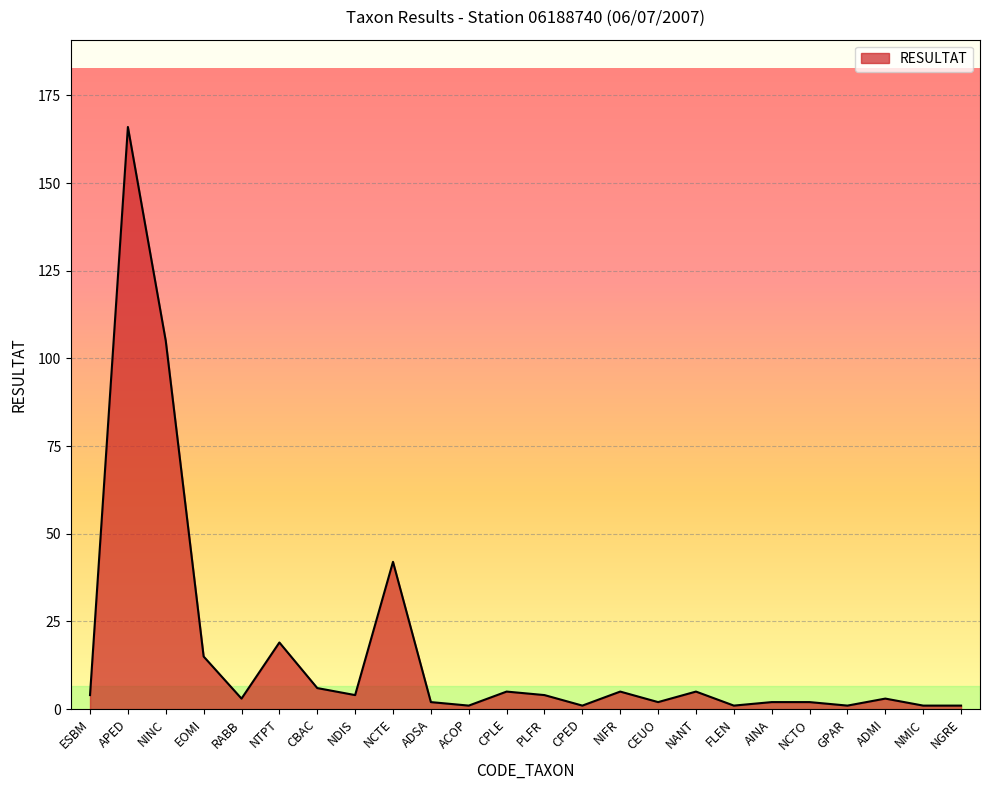

At which label is the value closest to 83?

NINC